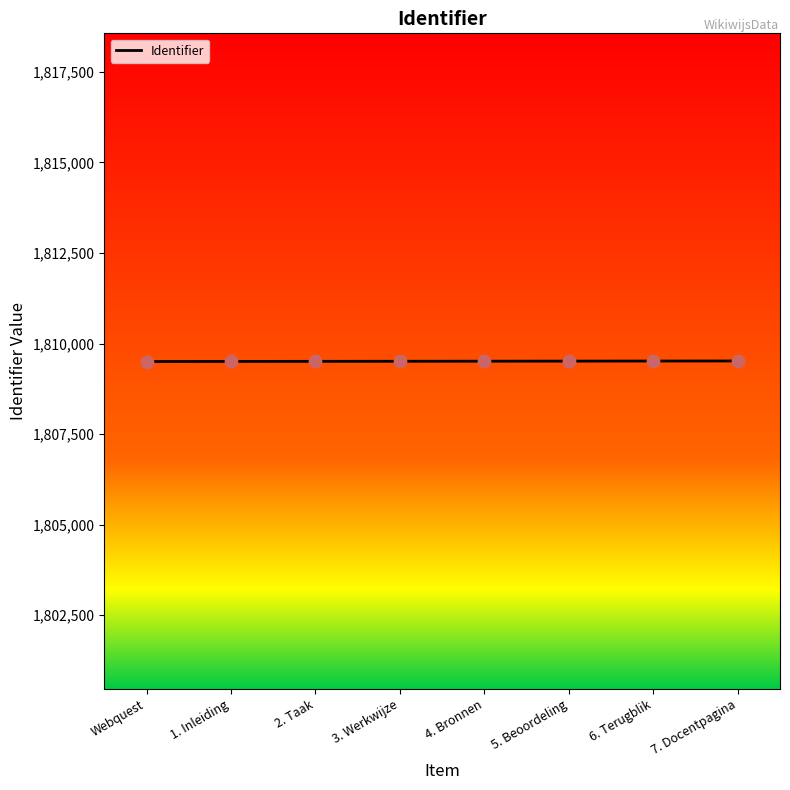

Approximately how many times larger is the value at Webquest compared to 2. Taak?

1.0